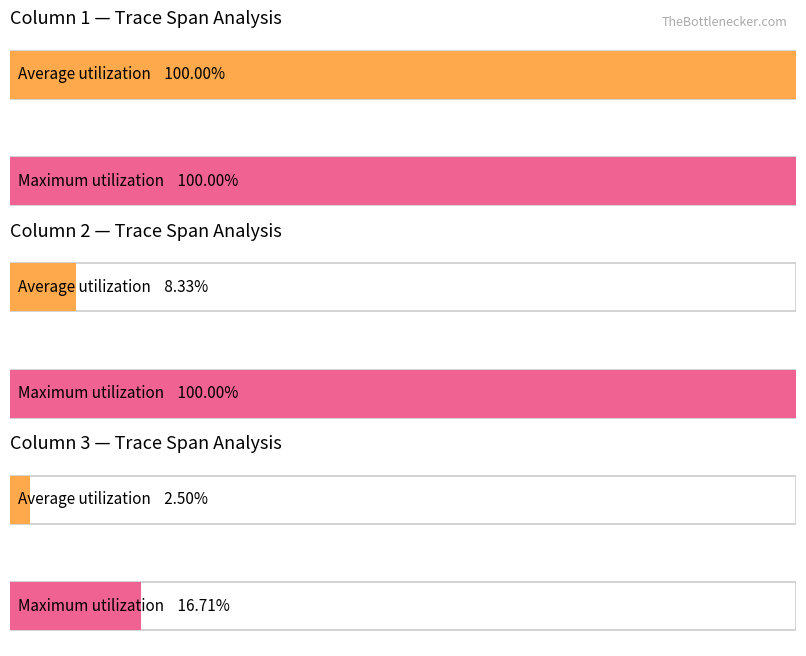

At which category is the sum across all series the highest?

1